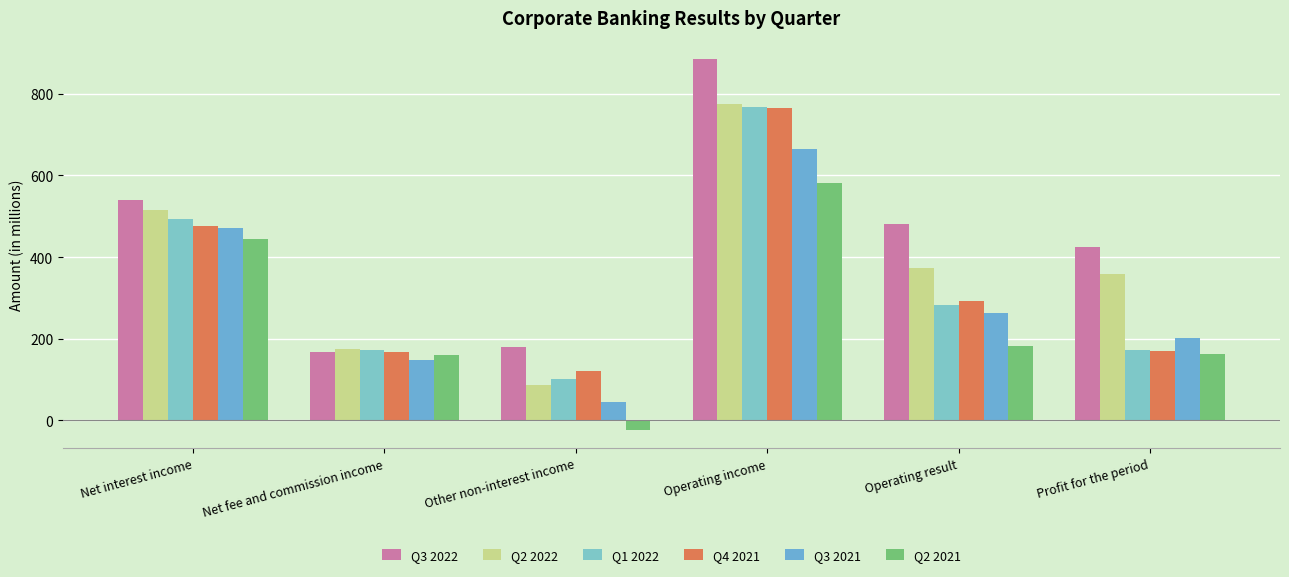

Reading left to right, what are all the values shown in this chart?

Q3 2022: Net interest income=540.0	Net fee and commission income=166.1	Other non-interest income=178.9	Operating income=885.0	Operating result=482.2	Profit for the period=425.2
Q2 2022: Net interest income=515.2	Net fee and commission income=174.0	Other non-interest income=86.2	Operating income=775.4	Operating result=373.9	Profit for the period=358.8
Q1 2022: Net interest income=494.5	Net fee and commission income=172.0	Other non-interest income=101.7	Operating income=768.2	Operating result=282.5	Profit for the period=172.3
Q4 2021: Net interest income=477.3	Net fee and commission income=168.4	Other non-interest income=120.0	Operating income=765.6	Operating result=293.3	Profit for the period=168.8
Q3 2021: Net interest income=470.2	Net fee and commission income=148.9	Other non-interest income=44.9	Operating income=663.9	Operating result=263.1	Profit for the period=202.0
Q2 2021: Net interest income=444.8	Net fee and commission income=159.6	Other non-interest income=-22.9	Operating income=581.5	Operating result=181.9	Profit for the period=161.6